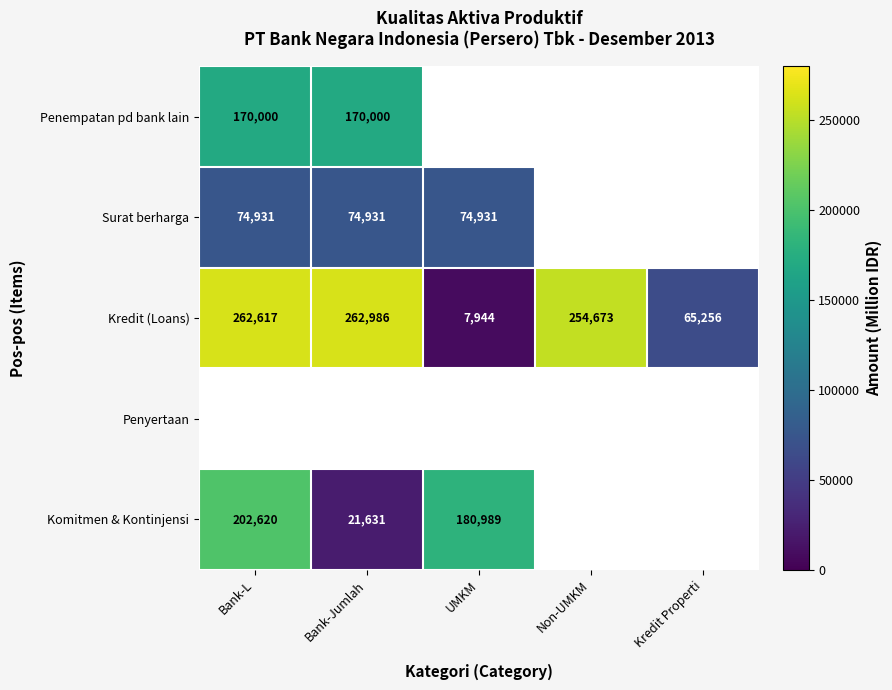

Which category has the lowest value in the Kredit (Loans) series?

UMKM